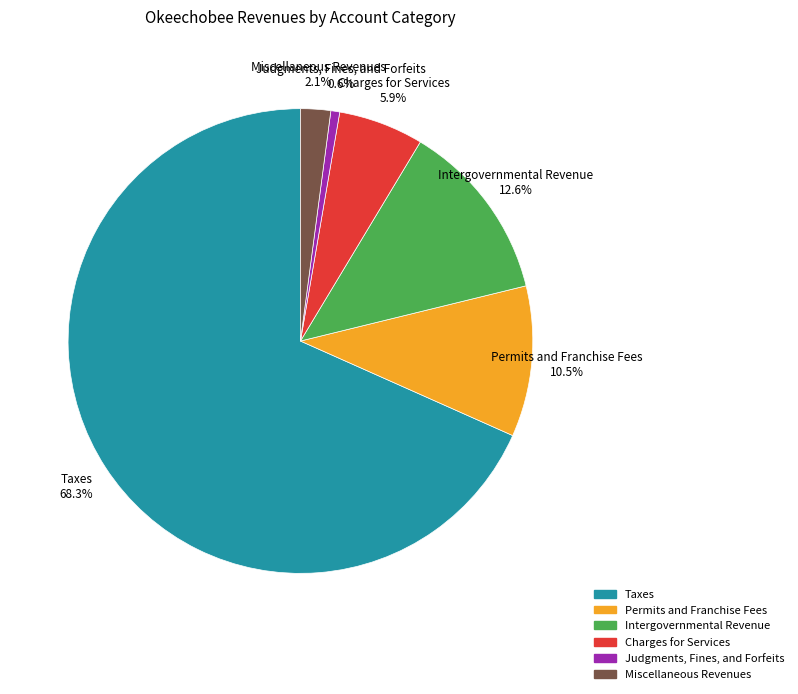

The Judgments, Fines, and Forfeits slice represents 1% of the pie. True or false?

True